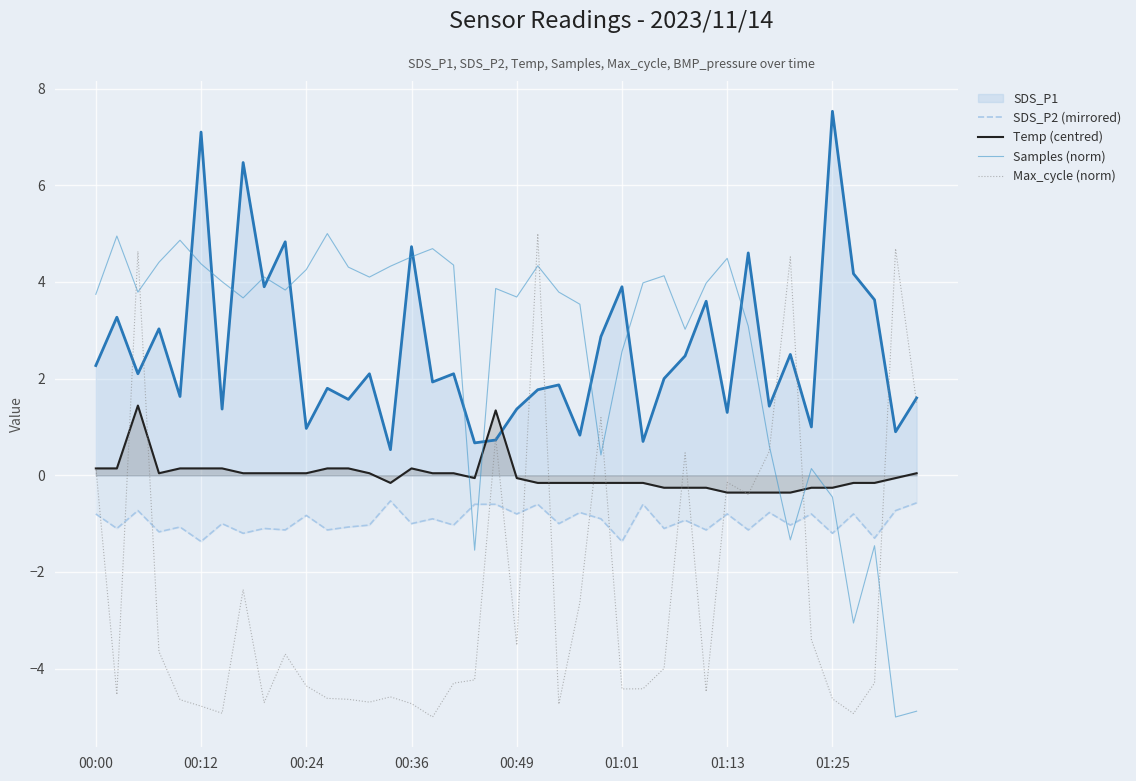

How many lines are shown in the chart?

5